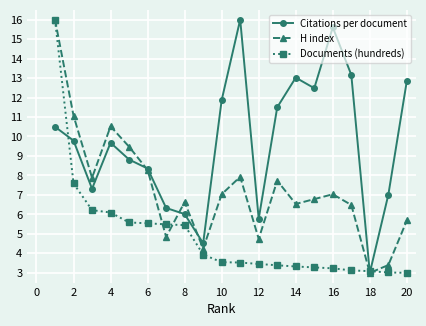

At how many categories does at least one series exceed 15?

3